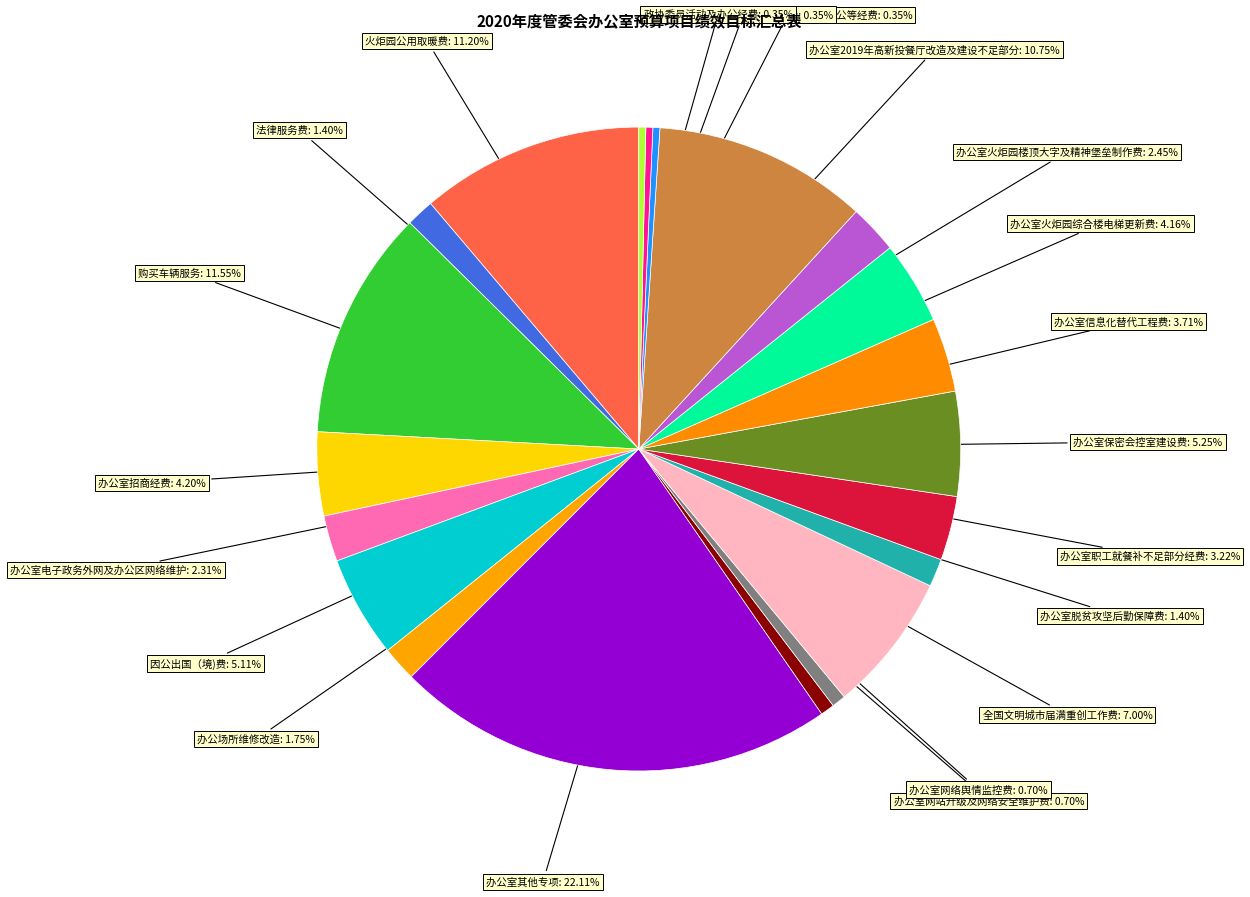

How many slices are in this pie chart?

21